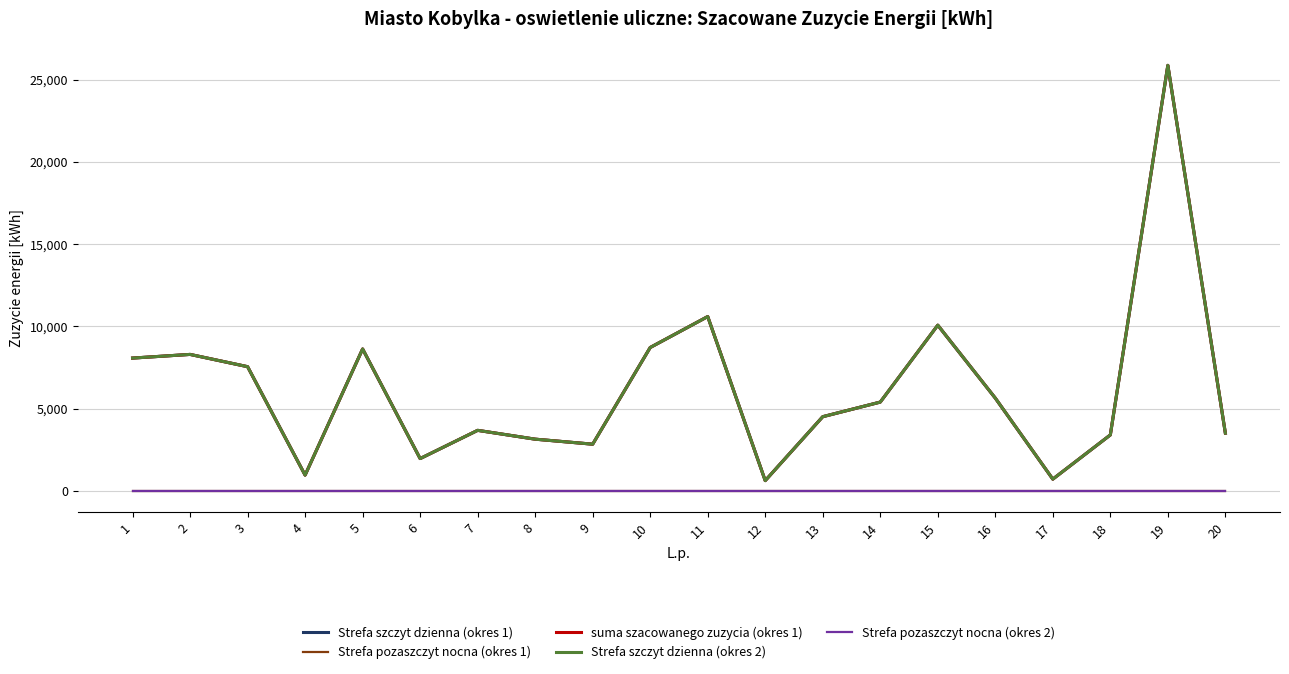

True or false: Strefa szczyt dzienna (okres 2) has more than 1 interior local peaks.

True